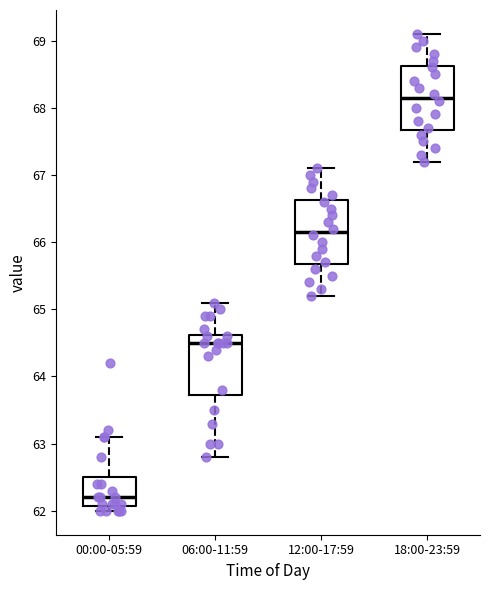

Which box has the lowest median line?

00:00-05:59